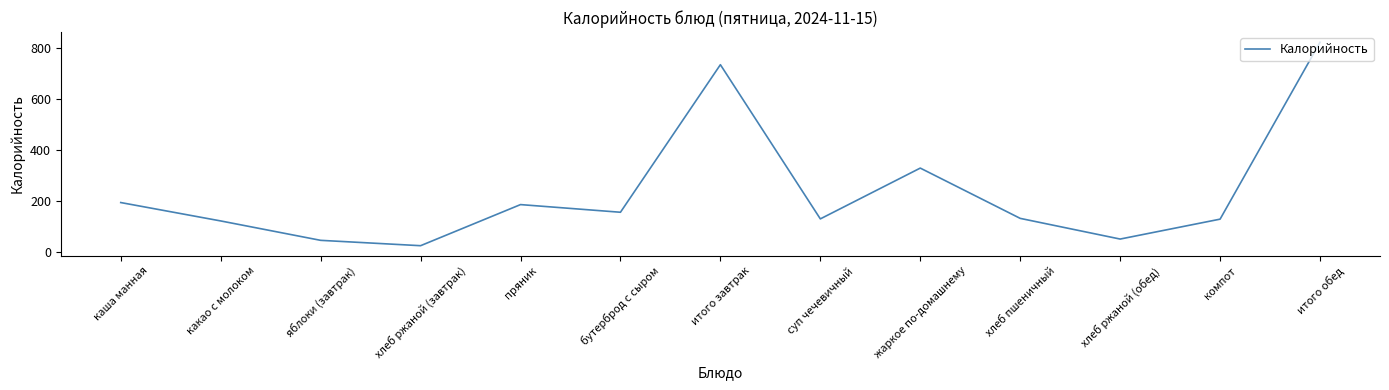

Which category has the highest value across all series?

итого обед